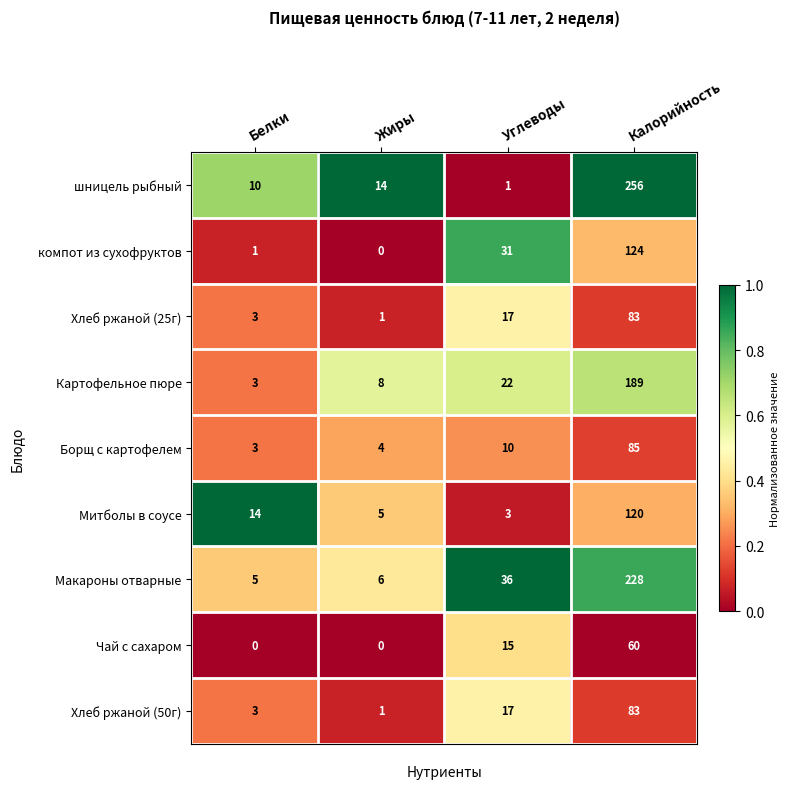

What is the difference between the Хлеб ржаной (50г) values at Калорийность and Жиры?

82